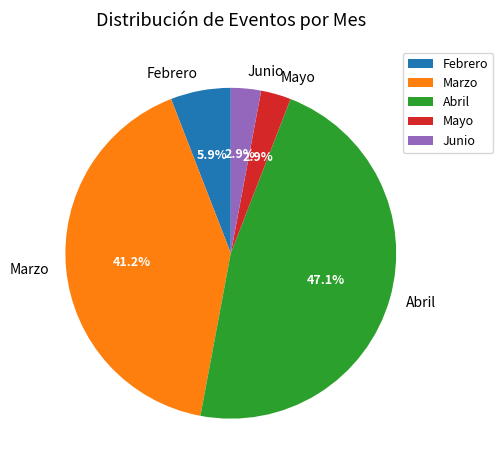

Is it true that Abril is 53% of the pie?

False